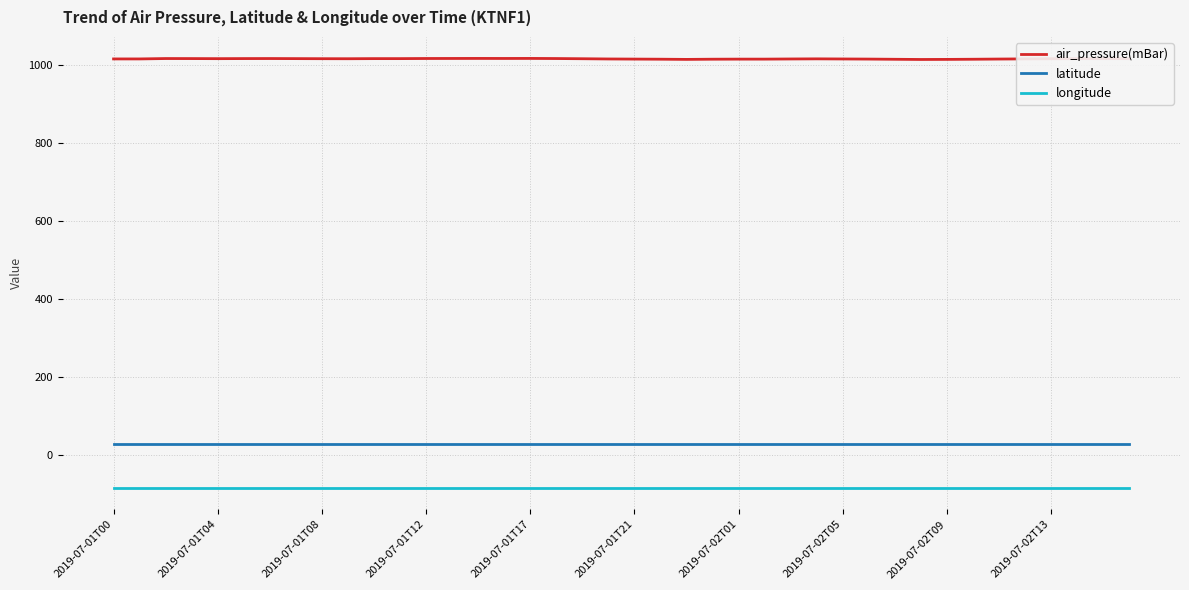

Which series has the largest total across all categories?

air_pressure(mBar)